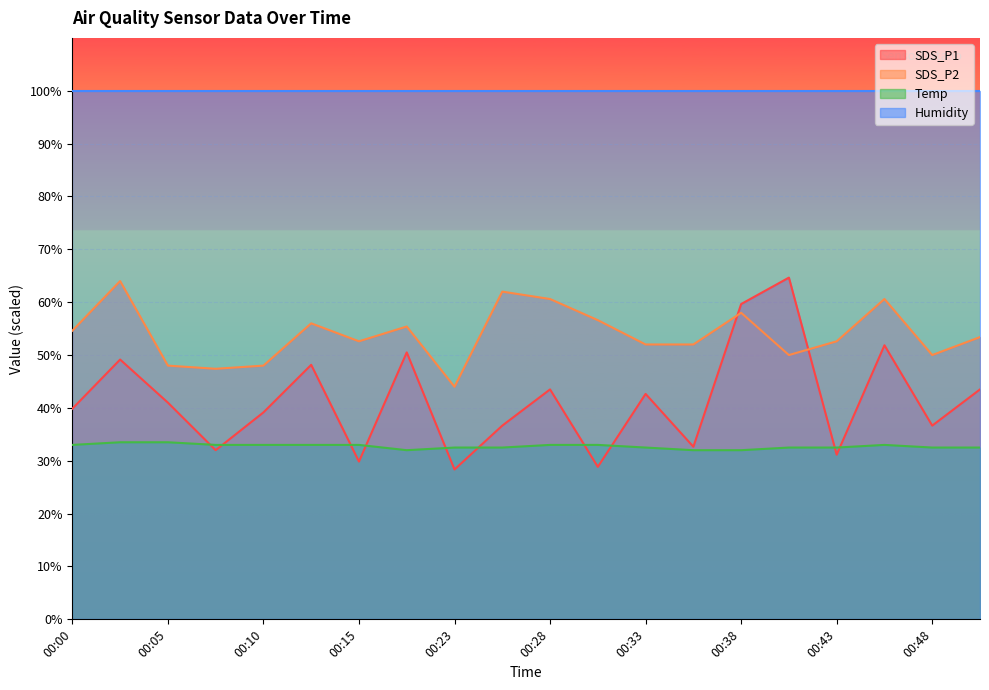

How many lines are shown in the chart?

4